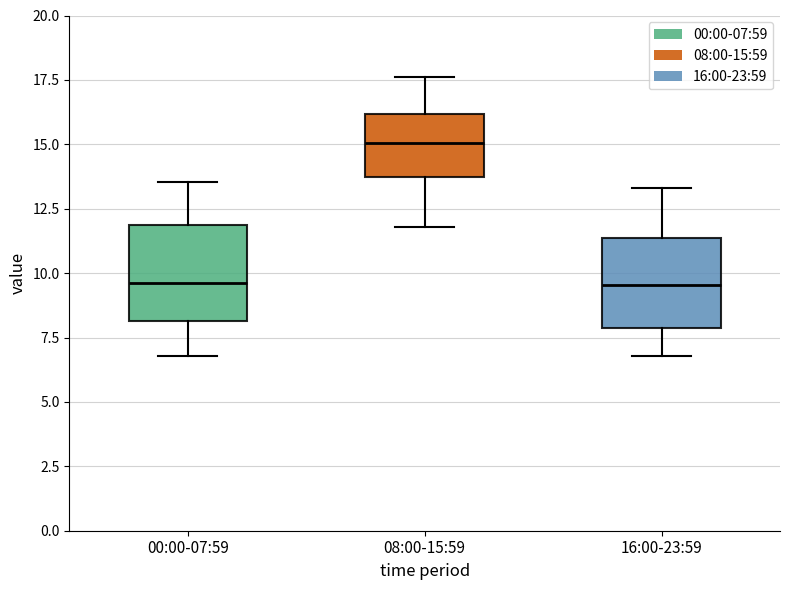

Where does the median line of the box for 16:00-23:59 sit on the y-axis? The values are not printed on the chart, so give them approximately, as read against the axis.

9.5